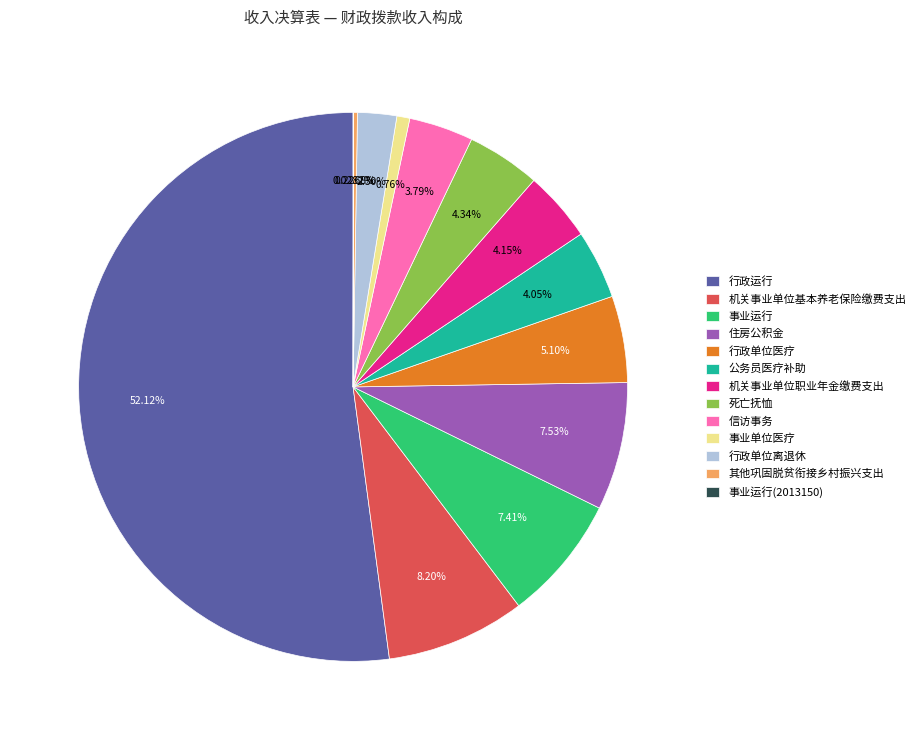

The 行政运行 slice represents 52% of the pie. True or false?

True